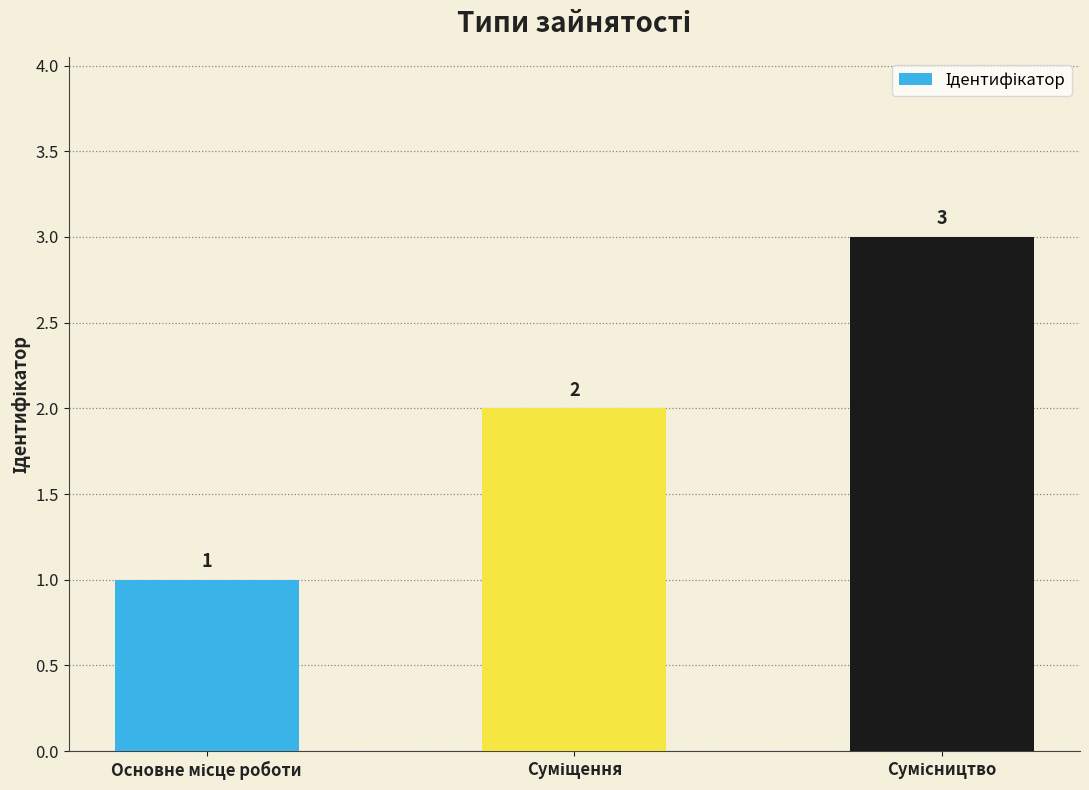

Reading left to right, list all the values displayed in this chart.

1	2	3